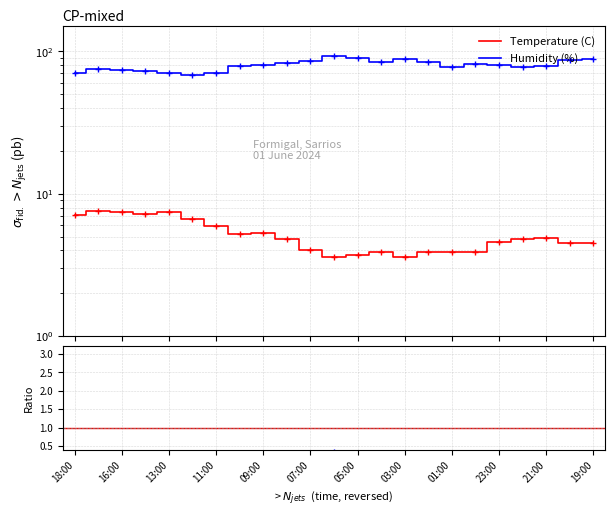

What position from the right is 03:00?

9